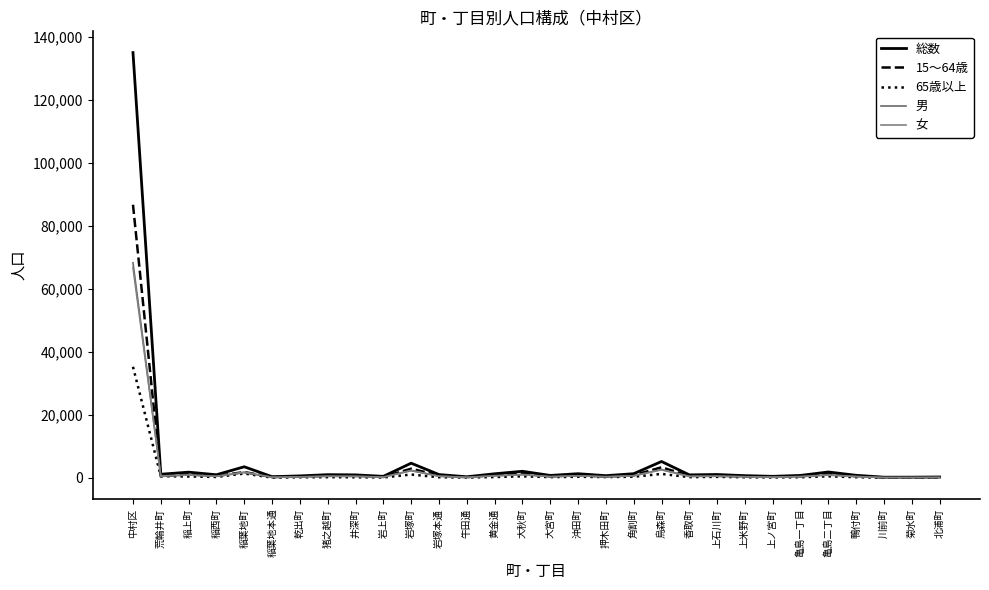

What is the label of the 21st point from the right?

岩上町